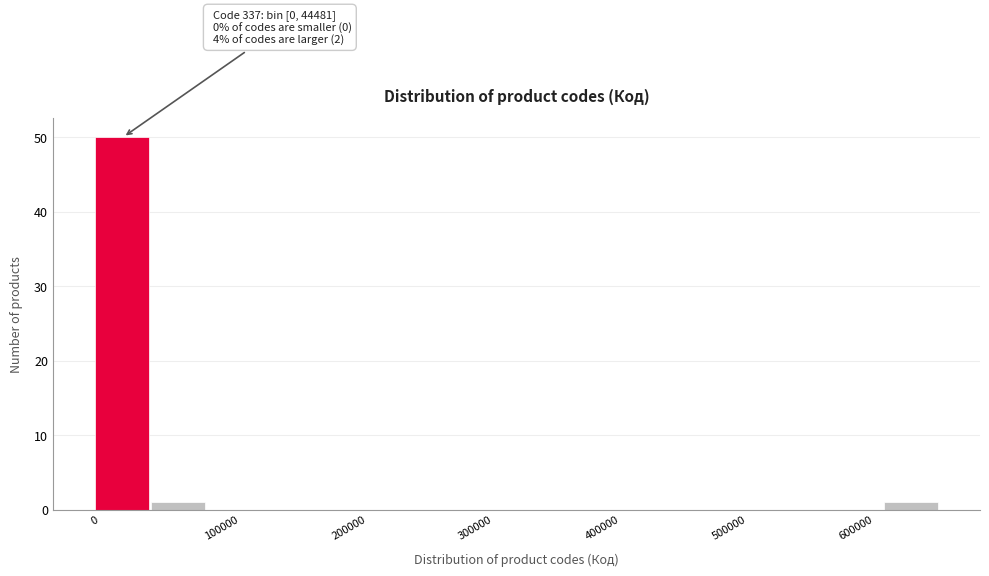

Which range on the x-axis has the tallest bar?

0 to 40000